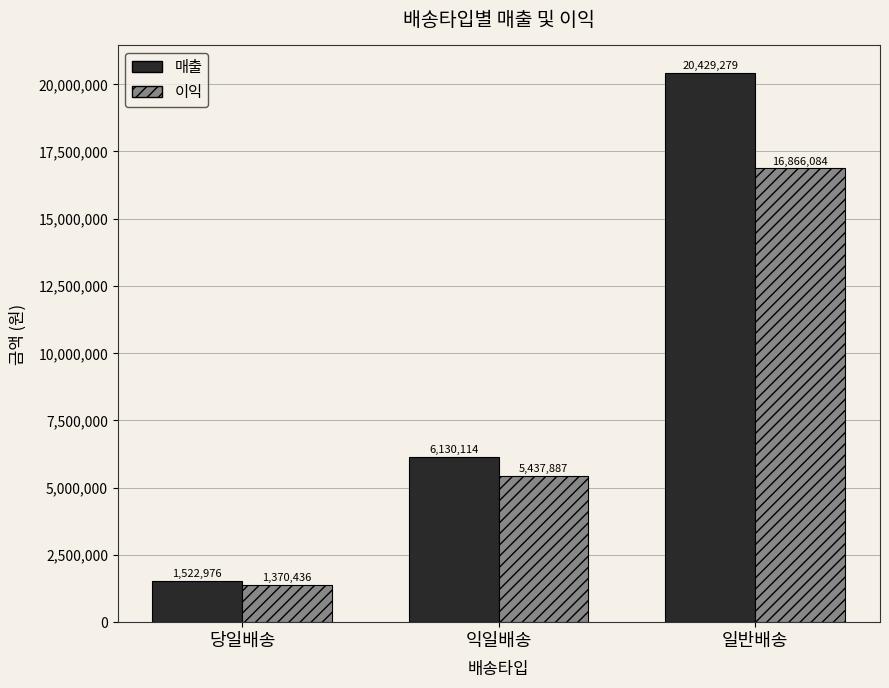

How many values in the 매출 series are below 6130114?

1